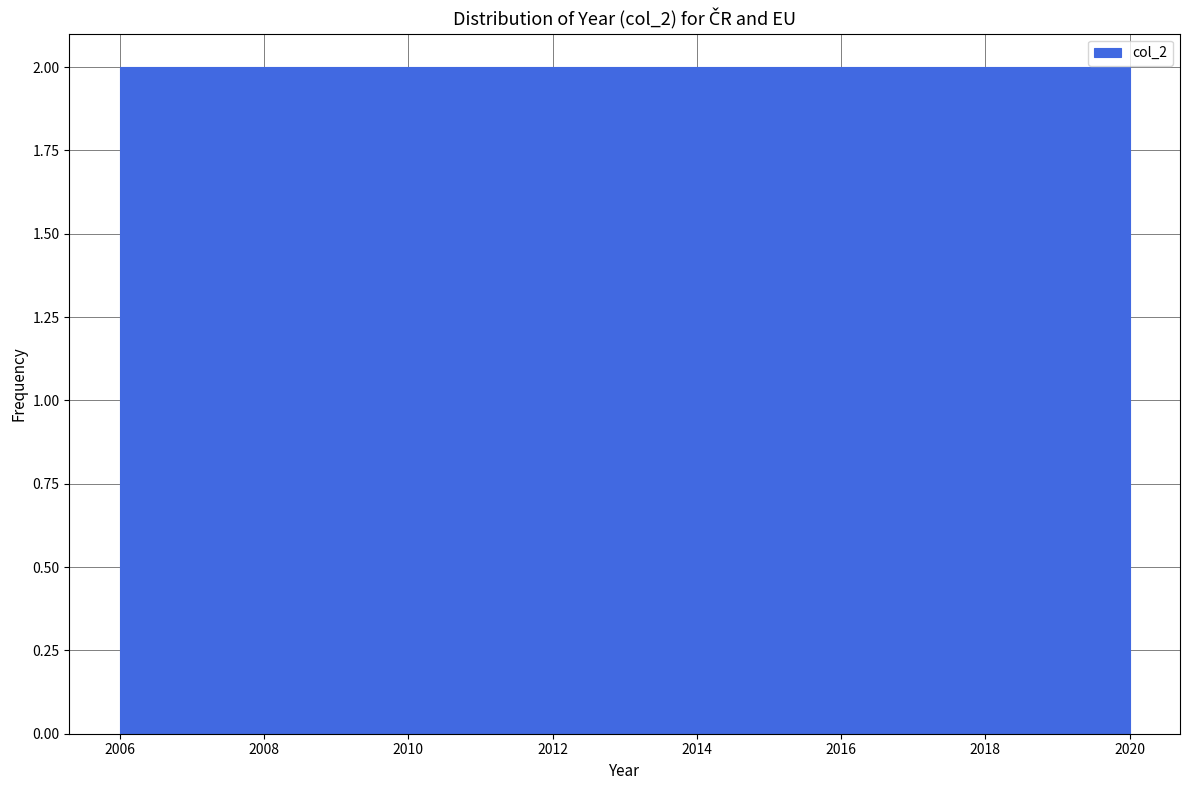

How tall is the bar that spans 2019.0 to 2020.0 on the x-axis? Neither the bar edges nor the heights are printed on the chart, so give them approximately, as read against the axes.

2